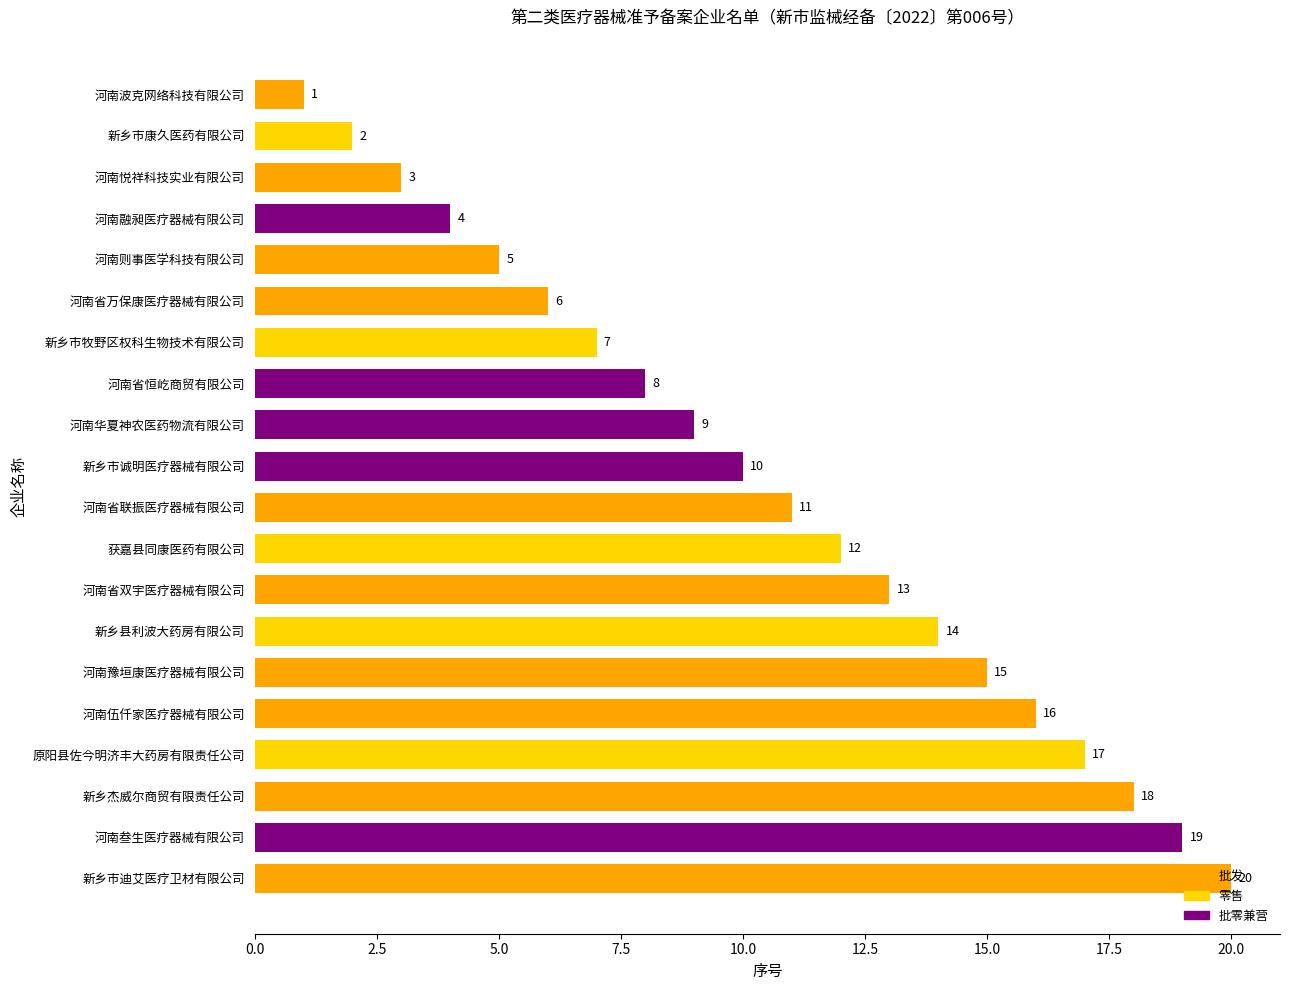

What is the difference between the maximum and minimum values?

19